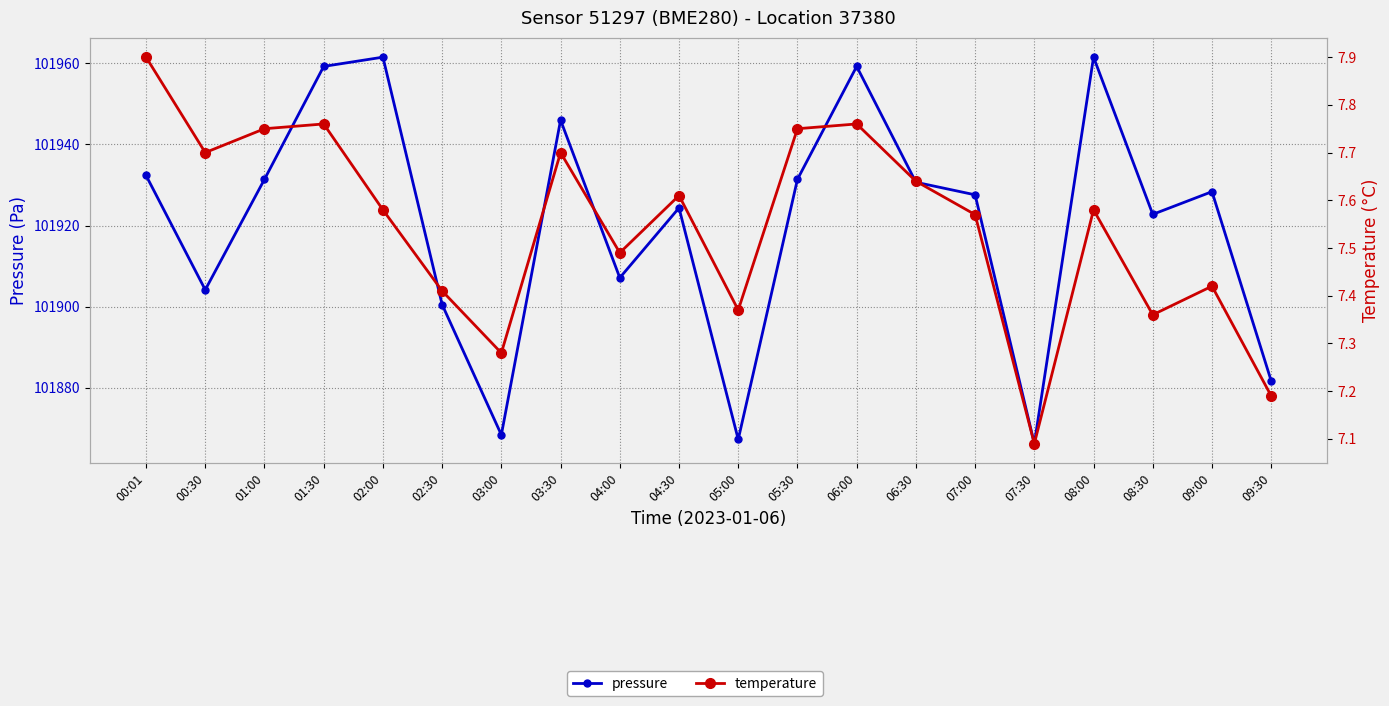

What is the label of the 15th point from the right?

02:30